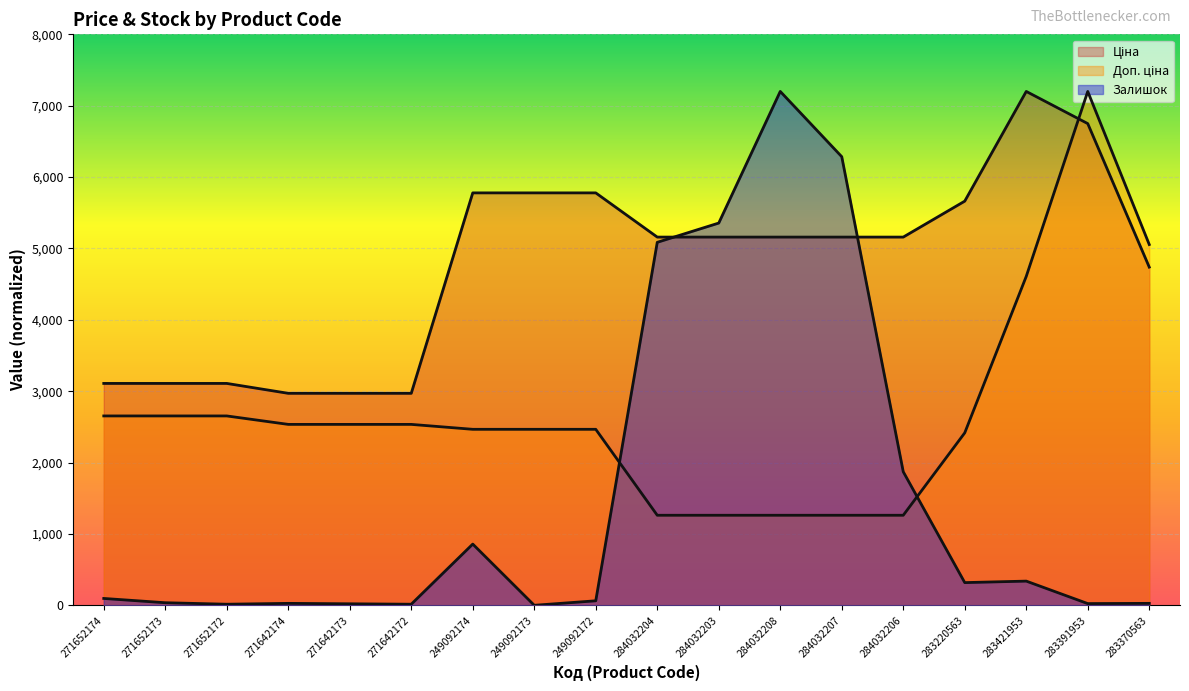

What are all the series names shown in the legend?

Ціна, Доп. ціна, Залишок